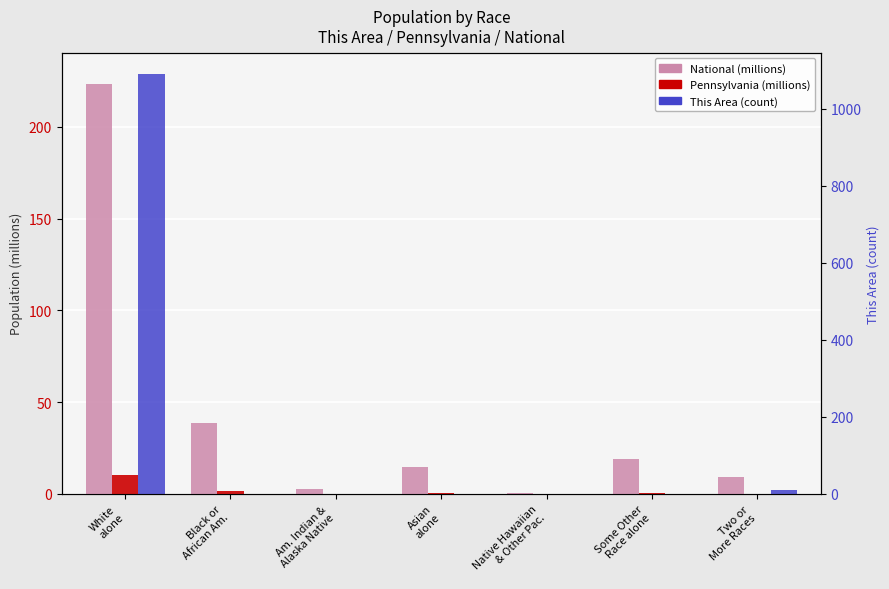

True or false: Pennsylvania (millions) has a value of 0.2 at Two or
More Races.

True